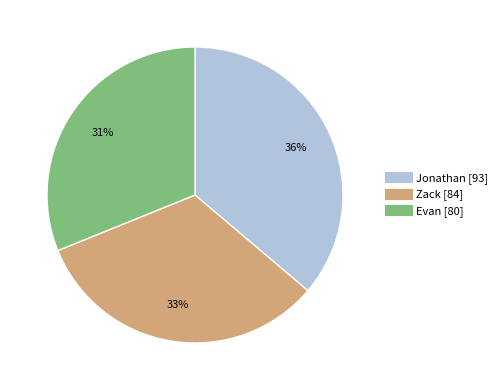

What percentage is the Evan slice, to the nearest percent?

31%